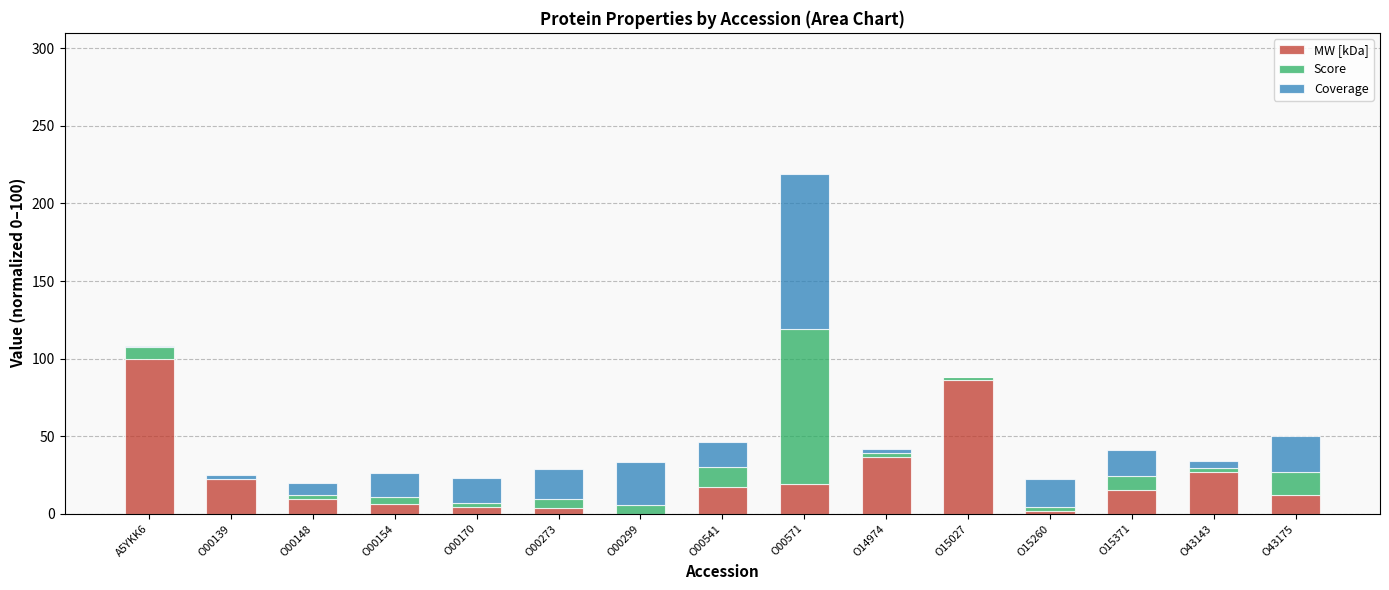

Which category has the highest value in the MW [kDa] series?

A5YKK6